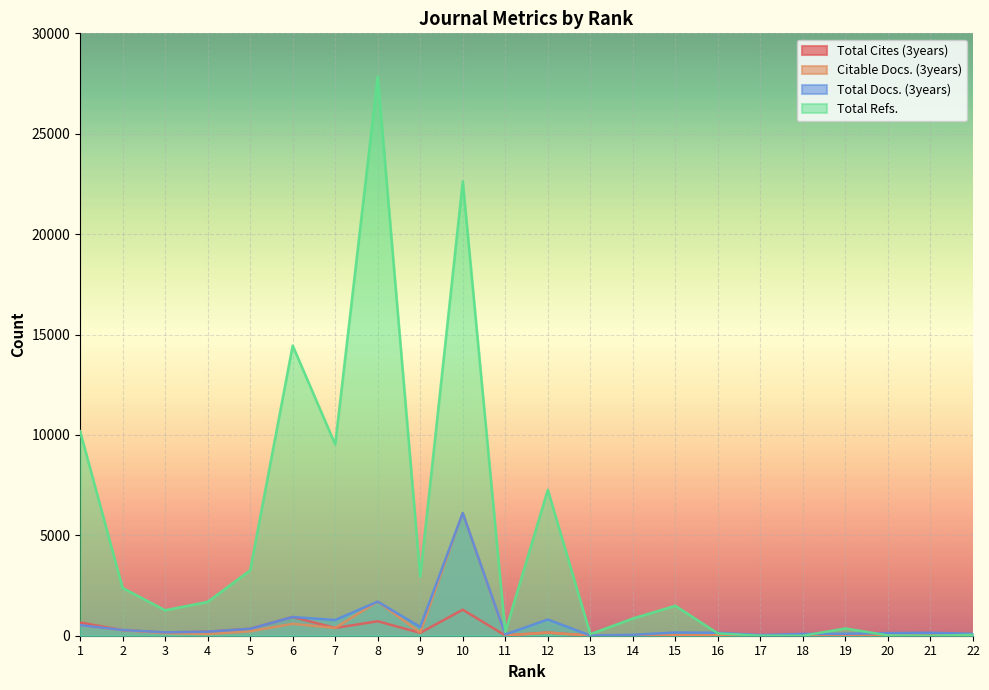

Between which two adjacent categories do Total Docs. (3years) and Total Cites (3years) first intersect?

1 and 2